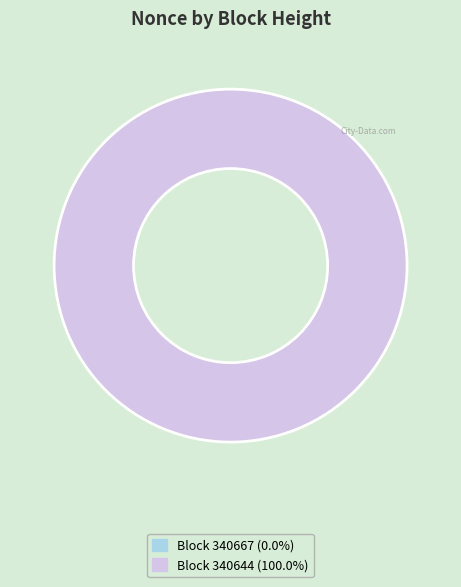

True or false: 340644 accounts for 86% of the total.

False